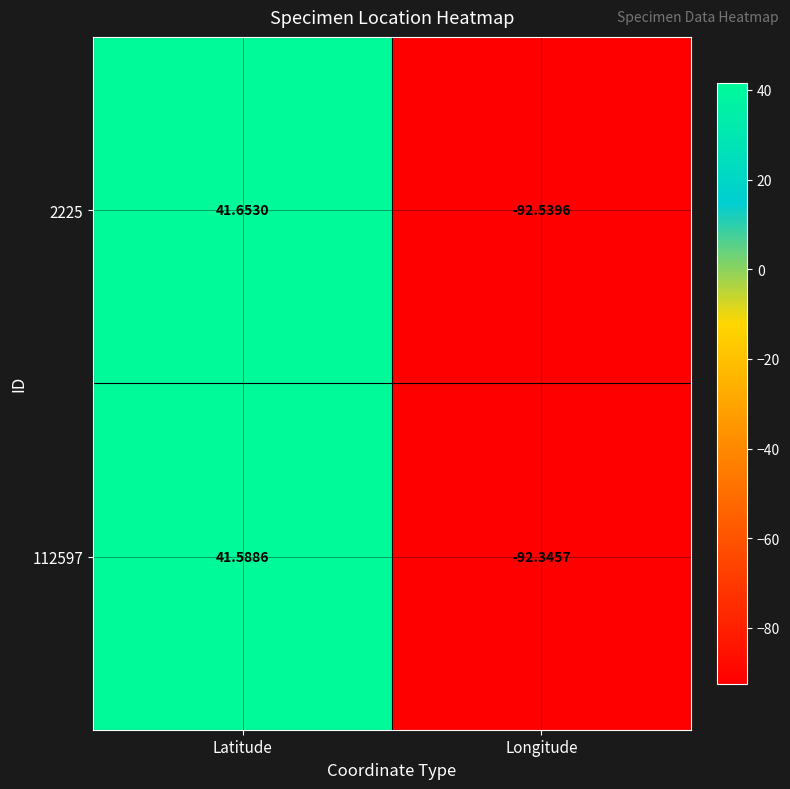

At which label does 112597 reach its minimum?

Longitude